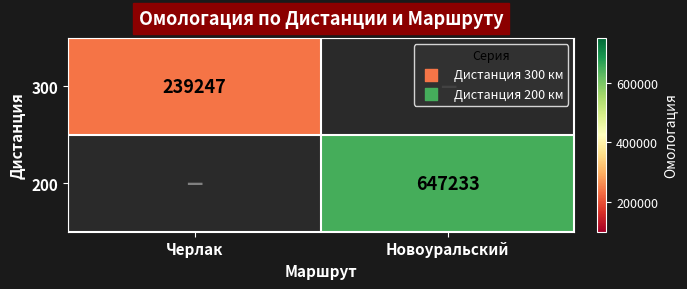

The value of 200 at Новоуральский is 647233. True or false?

True